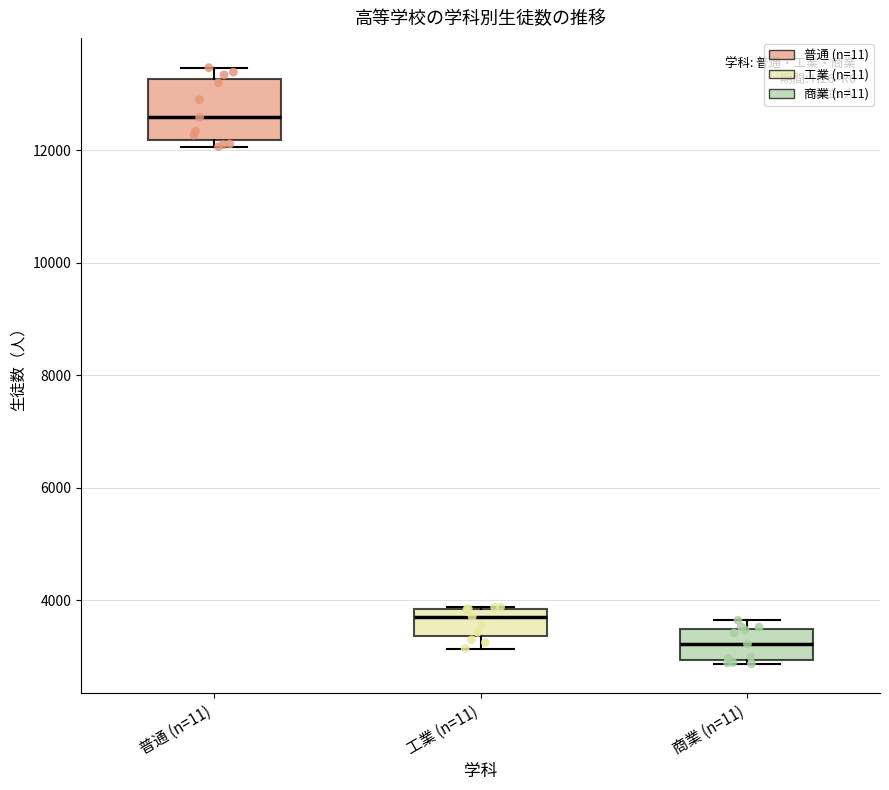

Which box's median line is the highest?

普通 (n=11)